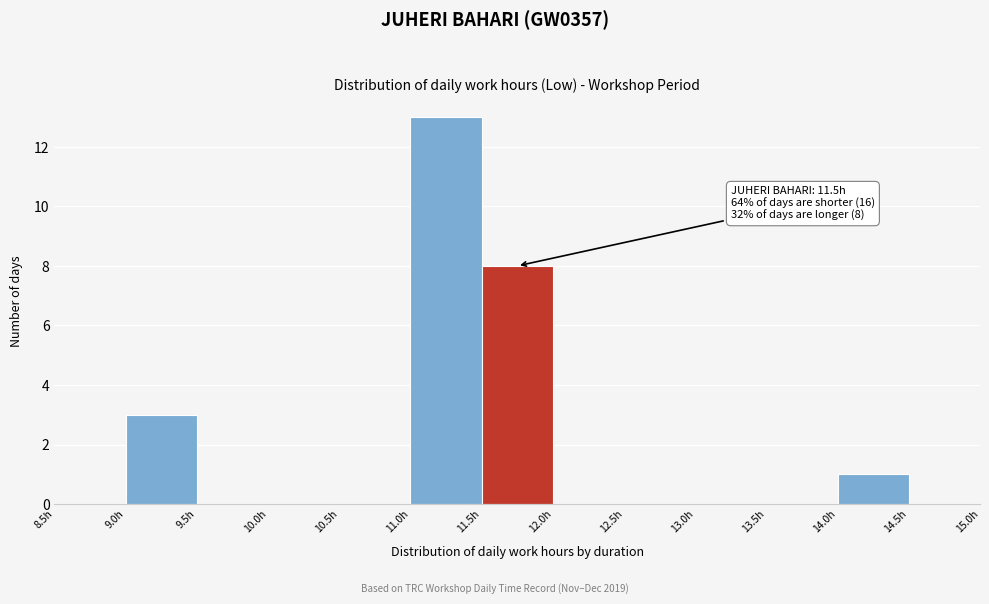

Over which range of the x-axis is the bar tallest?

11.0 to 11.5